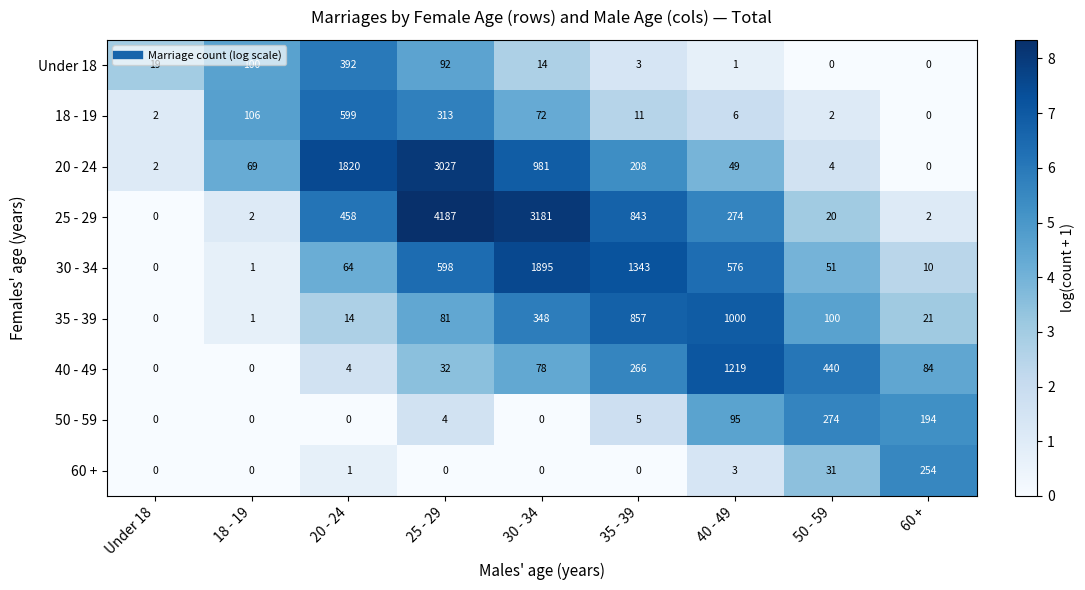

What is the difference between the highest and lowest values at Under 18?

19